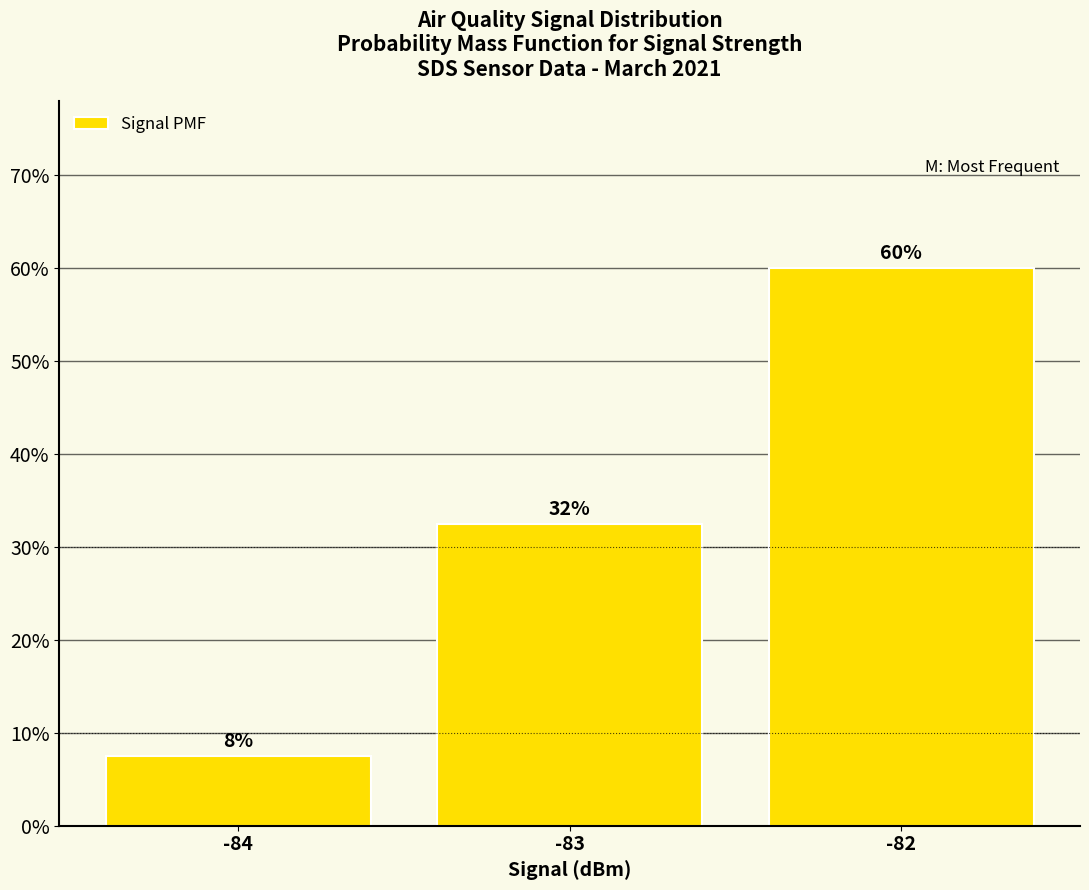

Are the bars horizontal?

No